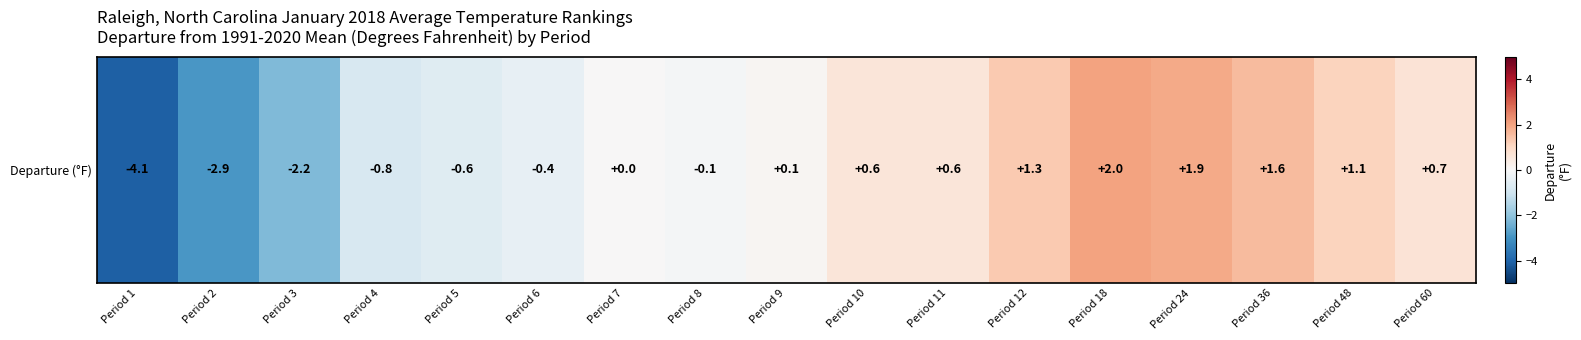

The chart shows a value of -1.5 at Period 1. True or false?

False